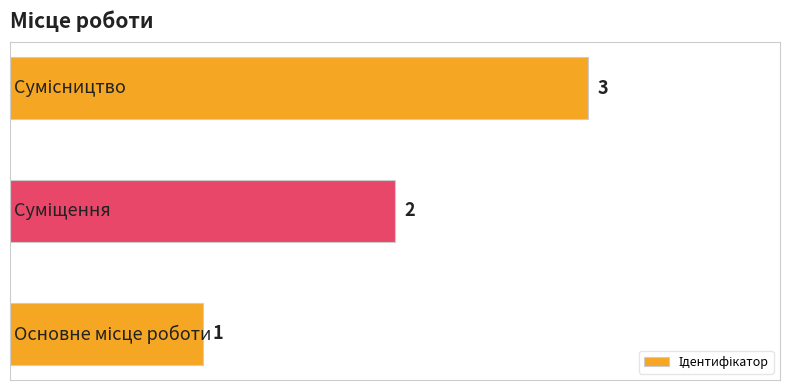

What is the maximum value shown in the chart?

3